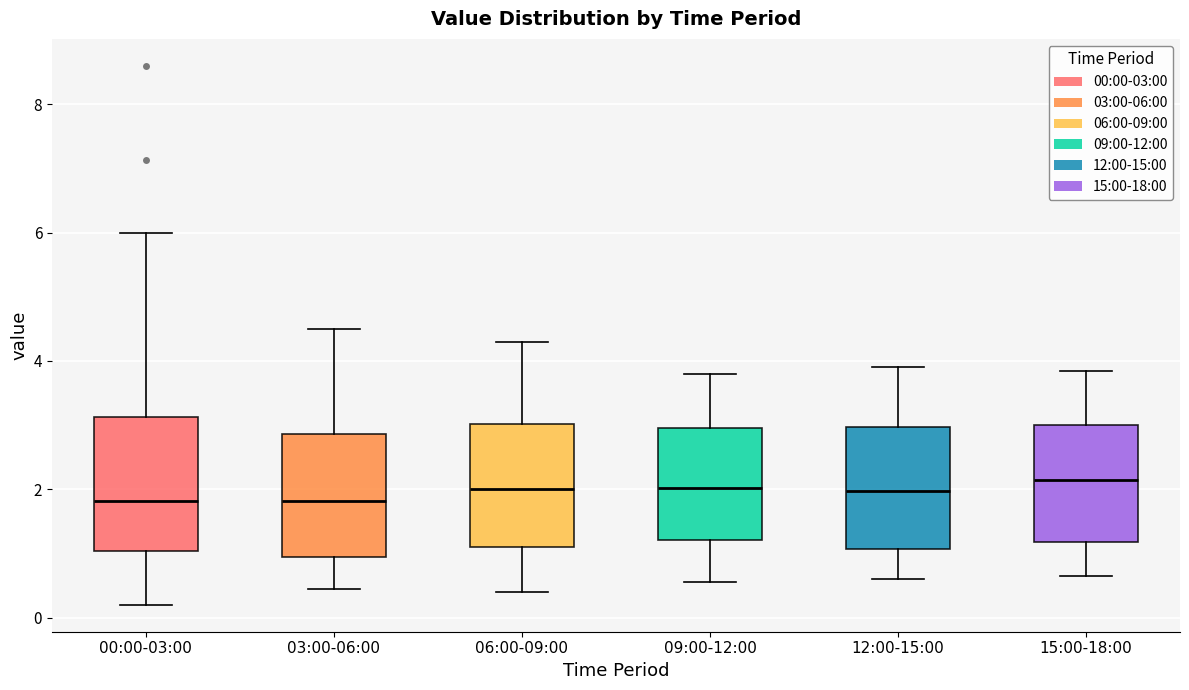

Reading left to right, transcribe this box plot: for each box, give where its median line is, the range the box spans, and where its two whiskers end, as read against the y-axis. The values are not printed on the chart, so give them approximately, as read against the axis.

00:00-03:00: median 1.8, box 1.0 to 3.2, whiskers 0.2 to 6.0
03:00-06:00: median 1.8, box 1.0 to 2.8, whiskers 0.4 to 4.6
06:00-09:00: median 2.0, box 1.2 to 3.0, whiskers 0.4 to 4.4
09:00-12:00: median 2.0, box 1.2 to 3.0, whiskers 0.6 to 3.8
12:00-15:00: median 2.0, box 1.0 to 3.0, whiskers 0.6 to 4.0
15:00-18:00: median 2.2, box 1.2 to 3.0, whiskers 0.6 to 3.8